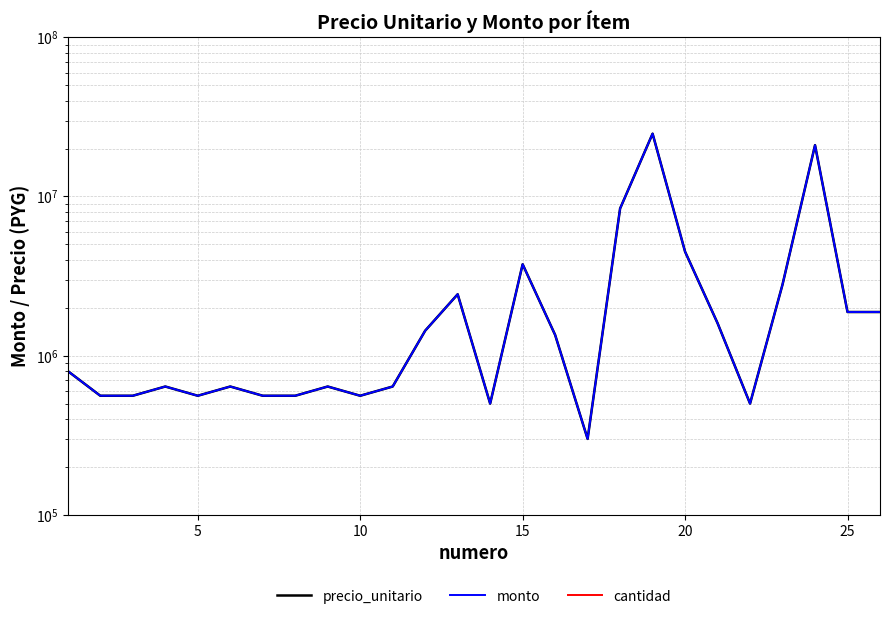

Reading right to left, extract all data points from this chart.

precio_unitario: 1880000	1880000	21000000	2800000	500000	1600000	4500000	24800000	8400000	300000	1350000	3750000	500000	2430000	1435000	640000	560000	640000	560000	560000	640000	560000	640000	560000	560000	800000
monto: 1880000	1880000	21000000	2800000	500000	1600000	4500000	24800000	8400000	300000	1350000	3750000	500000	2430000	1435000	640000	560000	640000	560000	560000	640000	560000	640000	560000	560000	800000
cantidad: 1	1	1	1	1	1	1	1	1	1	1	1	1	1	1	1	1	1	1	1	1	1	1	1	1	1